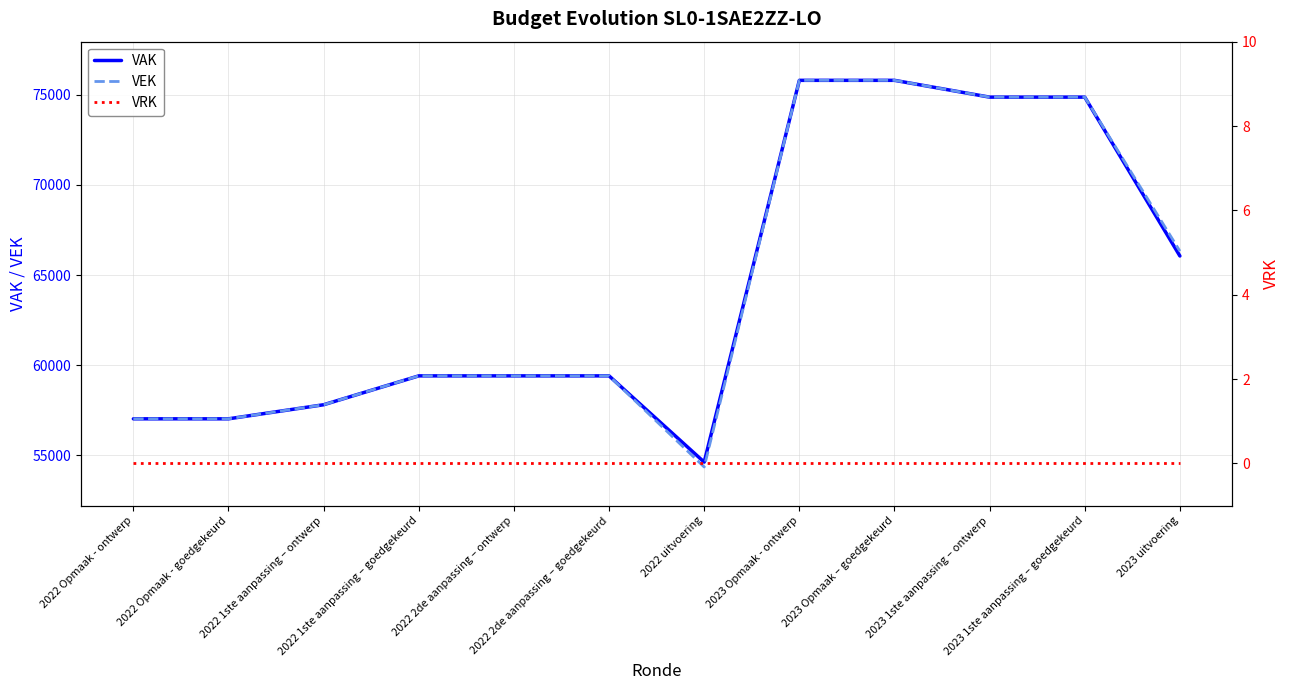

Reading left to right, what are all the values shown in this chart?

VAK: 2022 Opmaak - ontwerp=57032	2022 Opmaak - goedgekeurd=57032	2022 1ste aanpassing – ontwerp=57812	2022 1ste aanpassing – goedgekeurd=59412	2022 2de aanpassing – ontwerp=59412	2022 2de aanpassing – goedgekeurd=59412	2022 uitvoering=54632	2023 Opmaak - ontwerp=75790	2023 Opmaak – goedgekeurd=75790	2023 1ste aanpassing – ontwerp=74859	2023 1ste aanpassing – goedgekeurd=74859	2023 uitvoering=66056
VEK: 2022 Opmaak - ontwerp=57032	2022 Opmaak - goedgekeurd=57032	2022 1ste aanpassing – ontwerp=57812	2022 1ste aanpassing – goedgekeurd=59412	2022 2de aanpassing – ontwerp=59412	2022 2de aanpassing – goedgekeurd=59412	2022 uitvoering=54361	2023 Opmaak - ontwerp=75790	2023 Opmaak – goedgekeurd=75790	2023 1ste aanpassing – ontwerp=74859	2023 1ste aanpassing – goedgekeurd=74859	2023 uitvoering=66325
VRK: 2022 Opmaak - ontwerp=0	2022 Opmaak - goedgekeurd=0	2022 1ste aanpassing – ontwerp=0	2022 1ste aanpassing – goedgekeurd=0	2022 2de aanpassing – ontwerp=0	2022 2de aanpassing – goedgekeurd=0	2022 uitvoering=0	2023 Opmaak - ontwerp=0	2023 Opmaak – goedgekeurd=0	2023 1ste aanpassing – ontwerp=0	2023 1ste aanpassing – goedgekeurd=0	2023 uitvoering=0